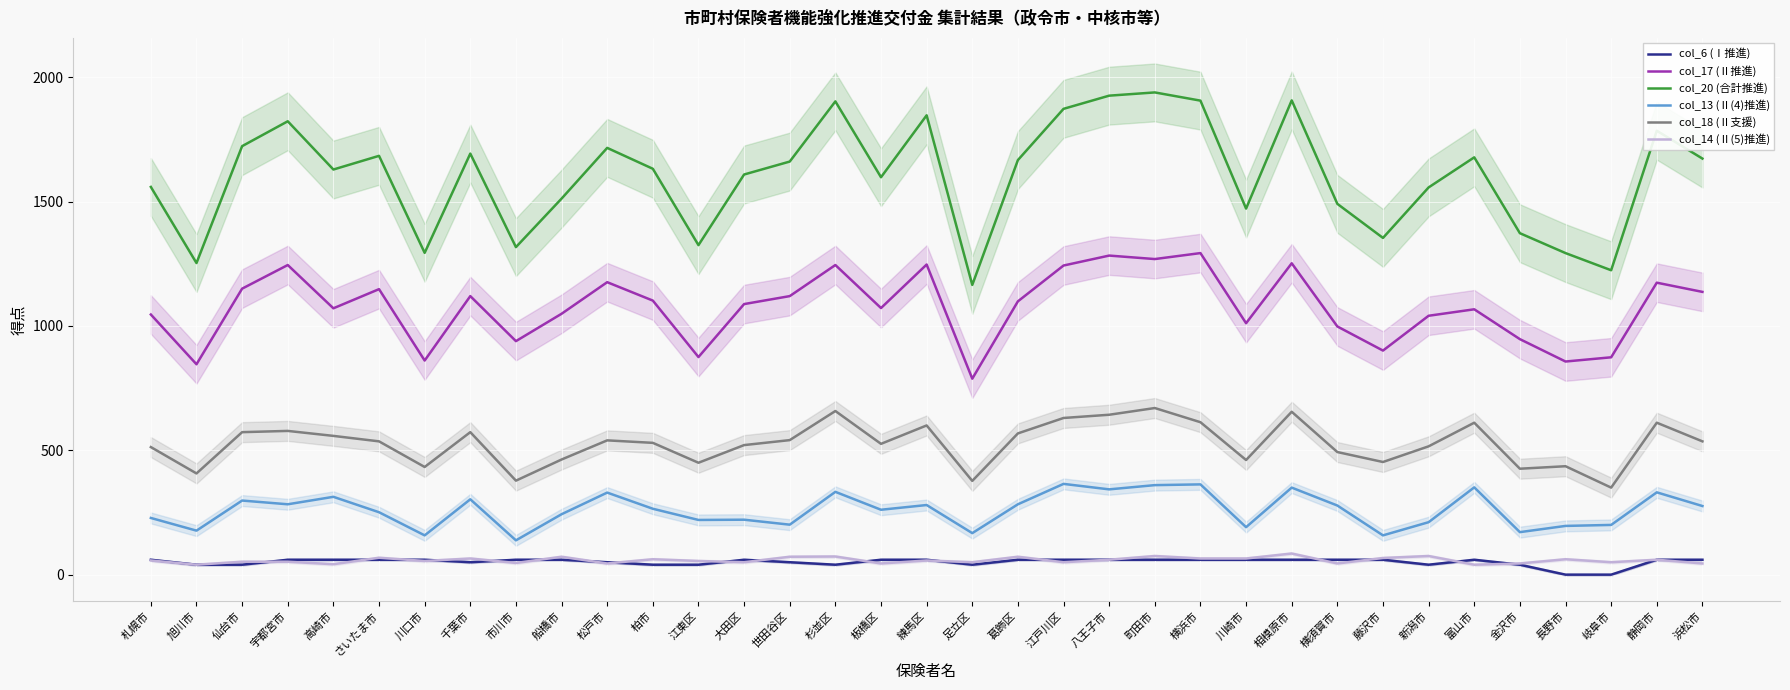

What is the difference between the col_20 (合計推進) values at 川崎市 and 葛飾区?

195